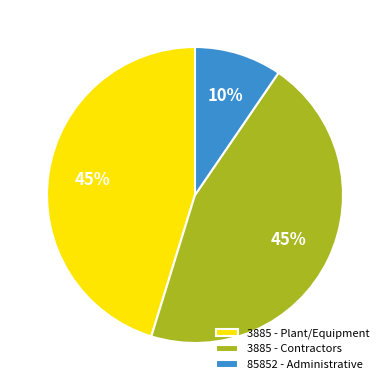

Is there any slice that represents more than half of the pie?

No